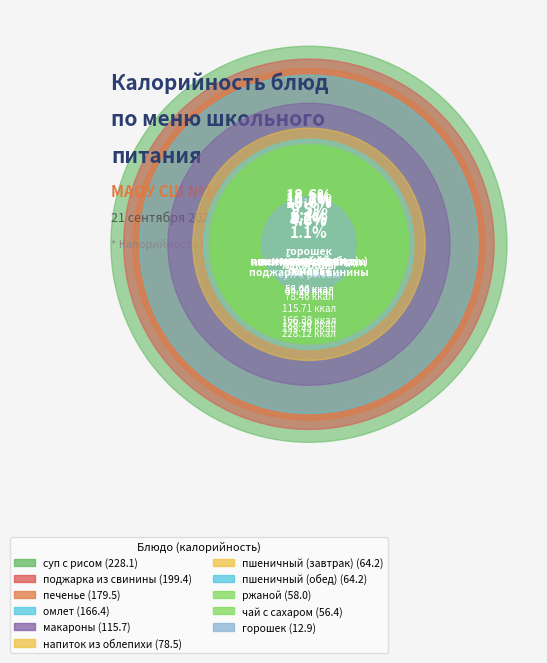

How many slices are in this pie chart?

11